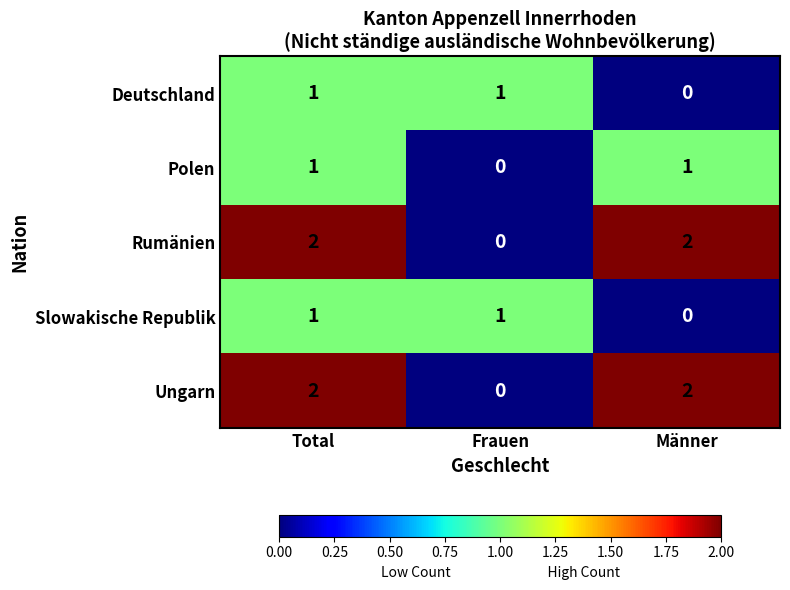

At which category is the sum across all series the highest?

Total